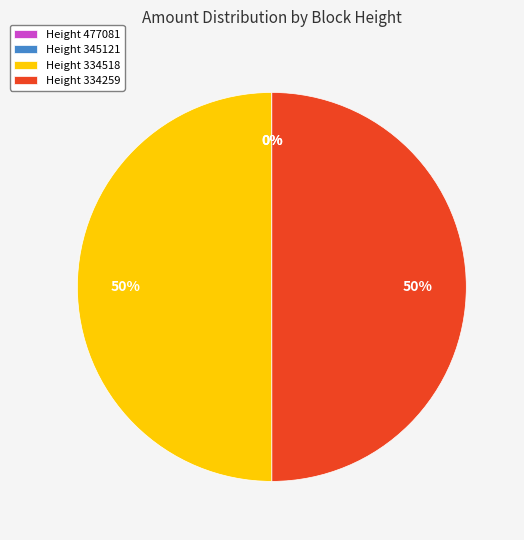

To the nearest percent, what percentage of the pie is Height 334518?

50%